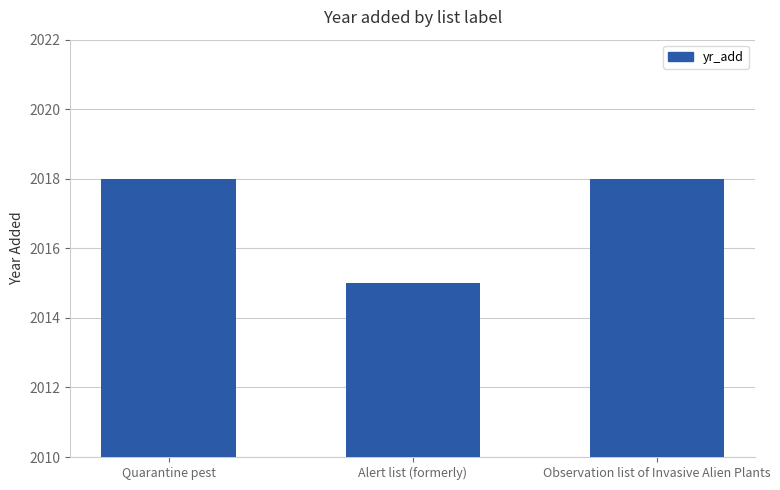

What is the maximum value shown in the chart?

2018